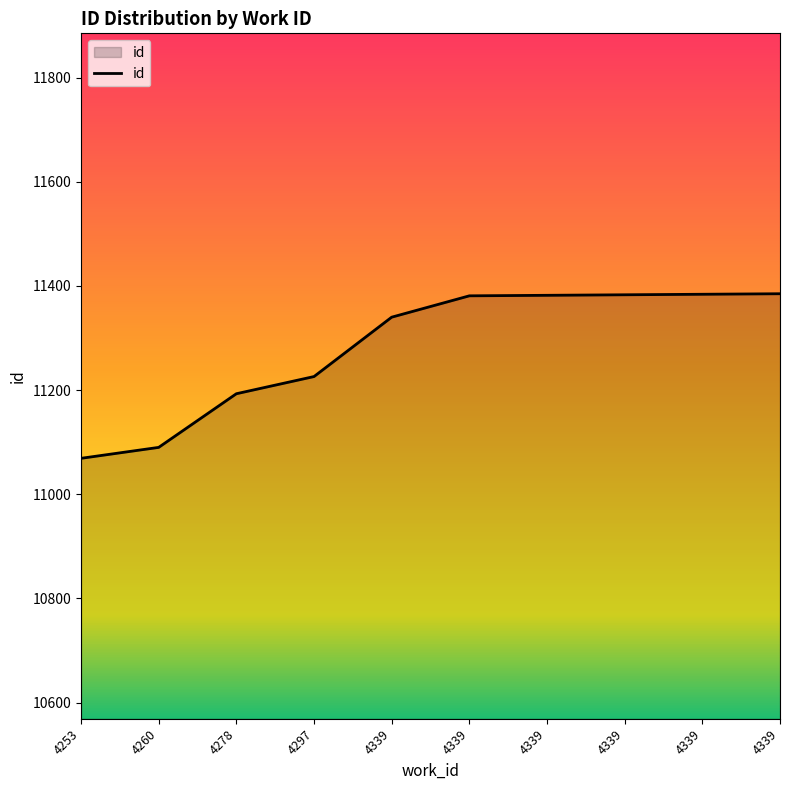

What is the difference between the values at 4339 and 4297?

114